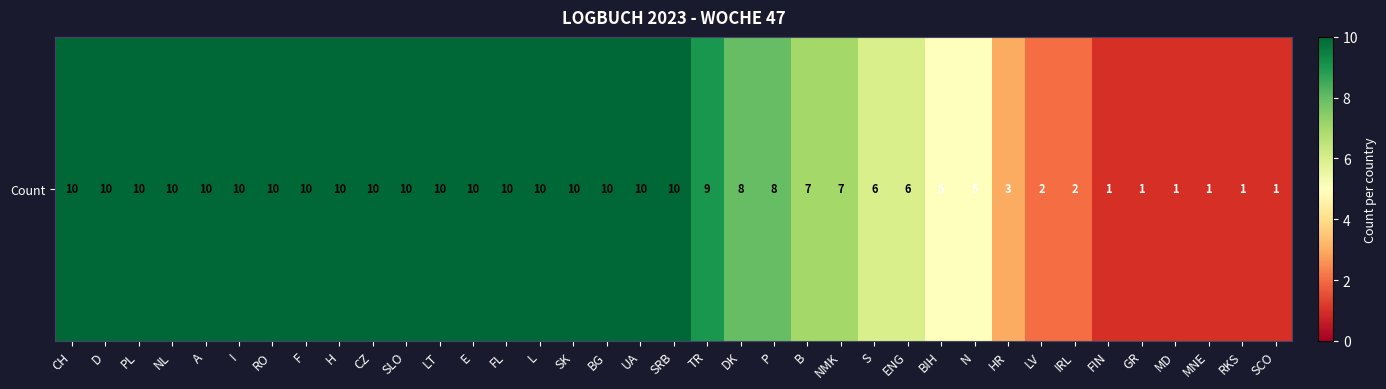

At which category does the chart reach its peak across all series?

CH